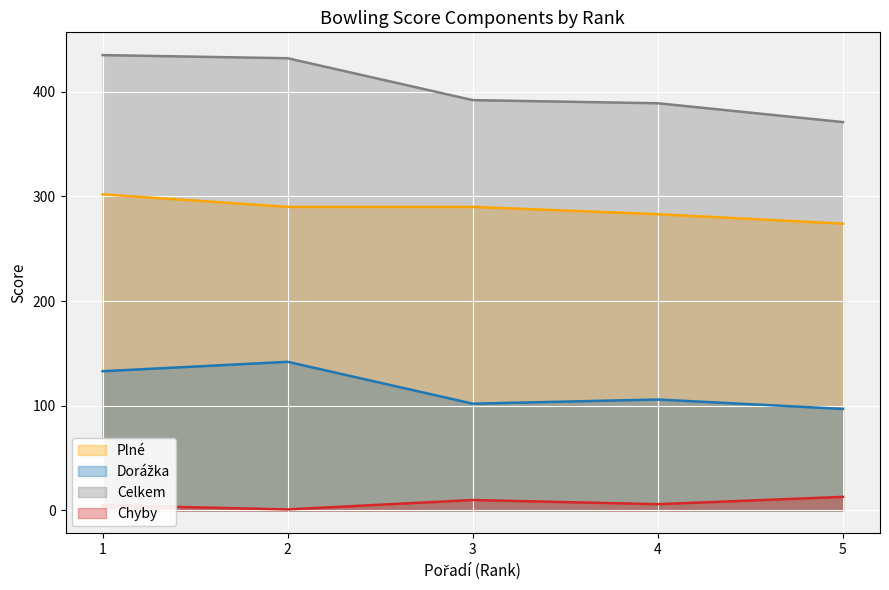

True or false: Dorážka has a value of 106 at 4.

True